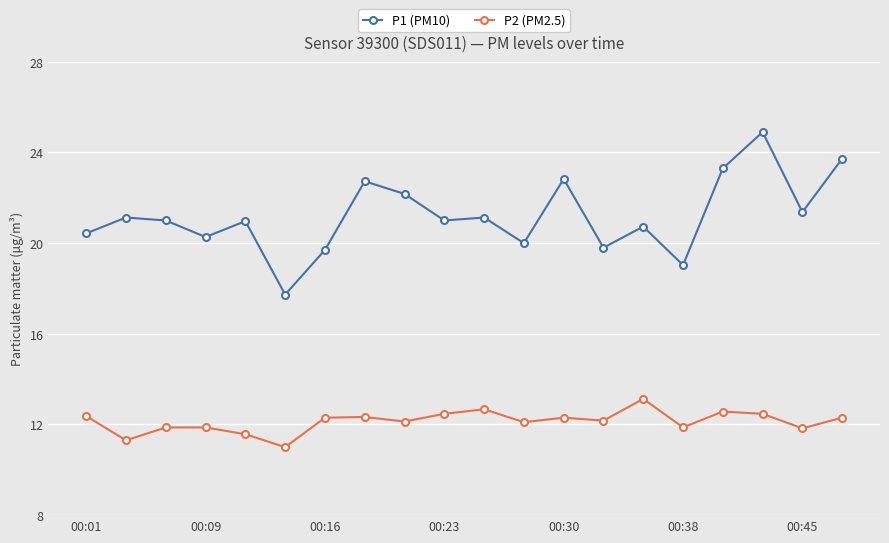

What is the value of the P2 (PM2.5) point at the 9th from the left?

12.1